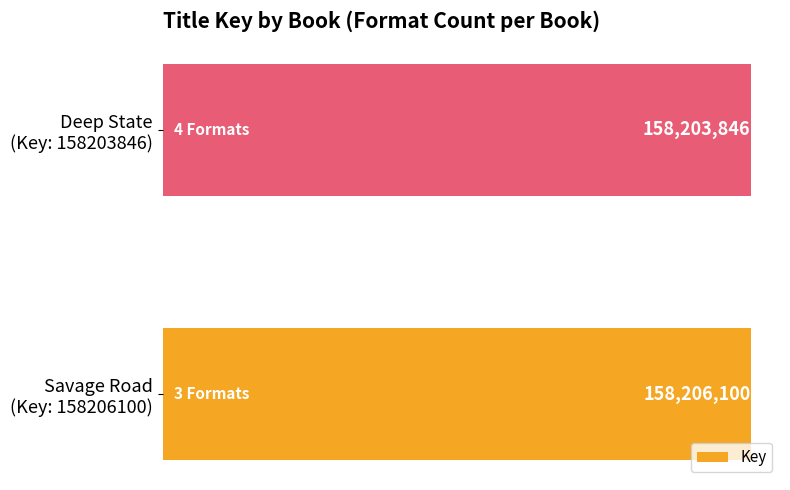

What is the average value?

158204973